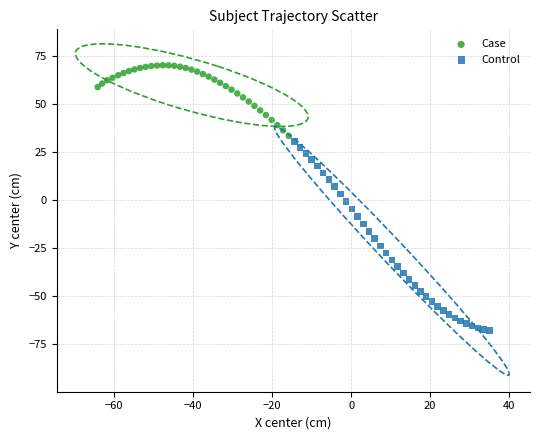

Which series has the largest Y range (max minus min)?

Control